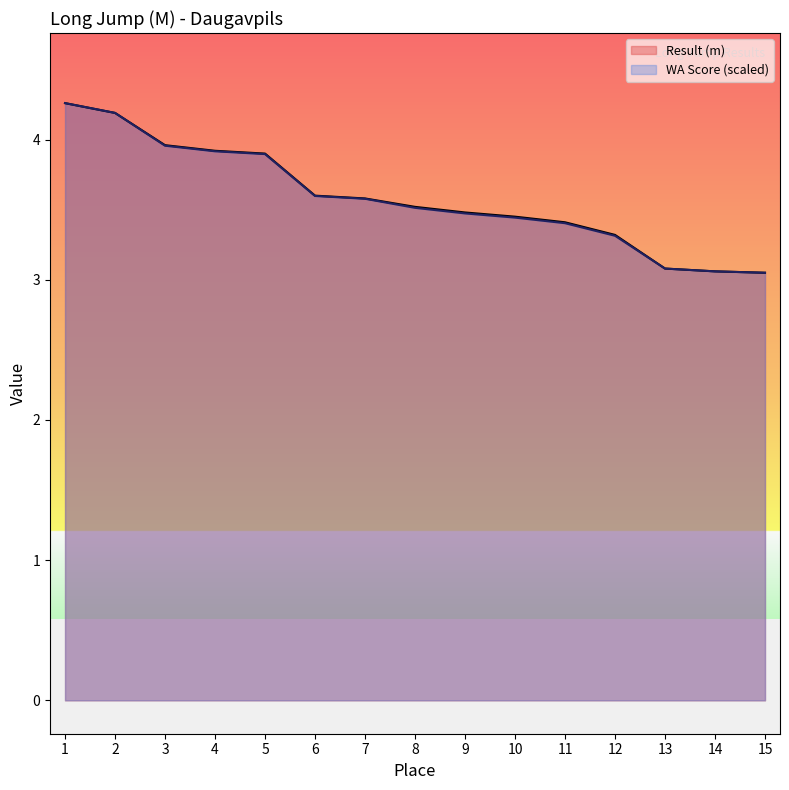

Is it true that Result (m) equals 2.1 at 15?

False